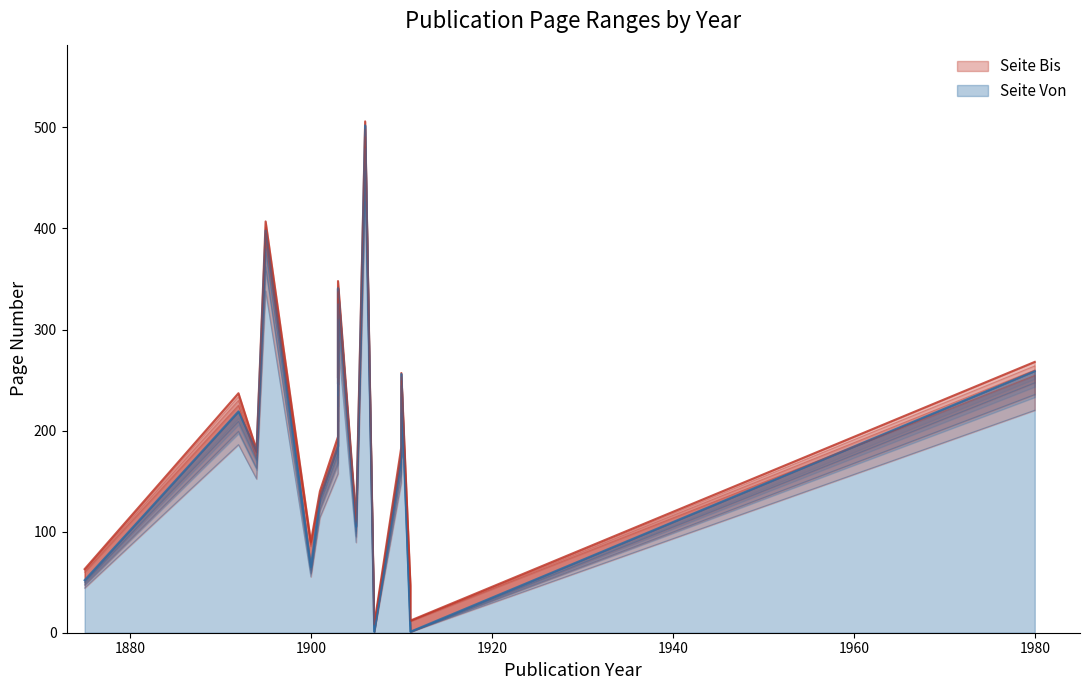

At 1980, list the series in order from largest to smallest.

Seite Bis, Seite Von